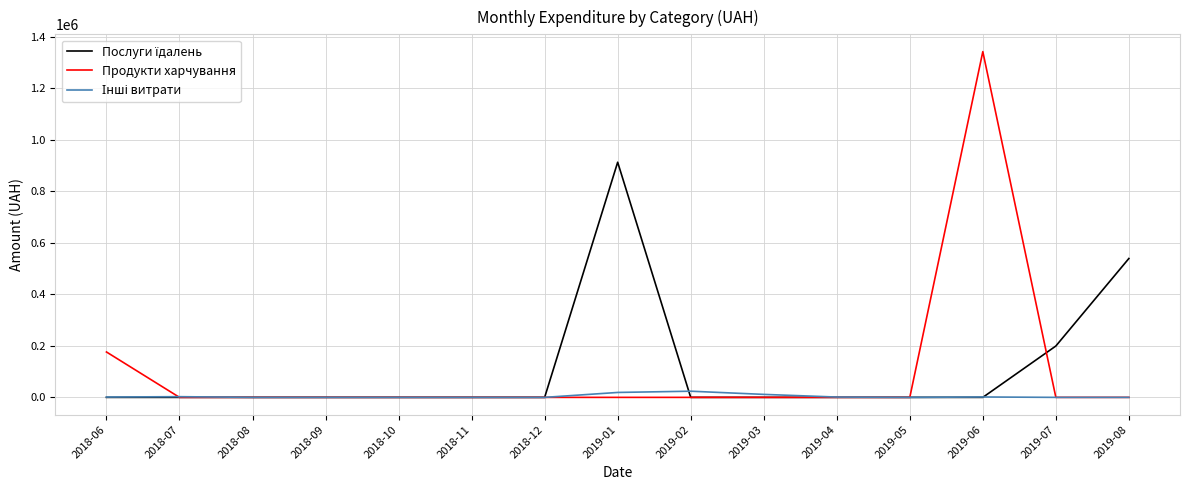

Which series has the largest range (max minus min)?

Продукти харчування